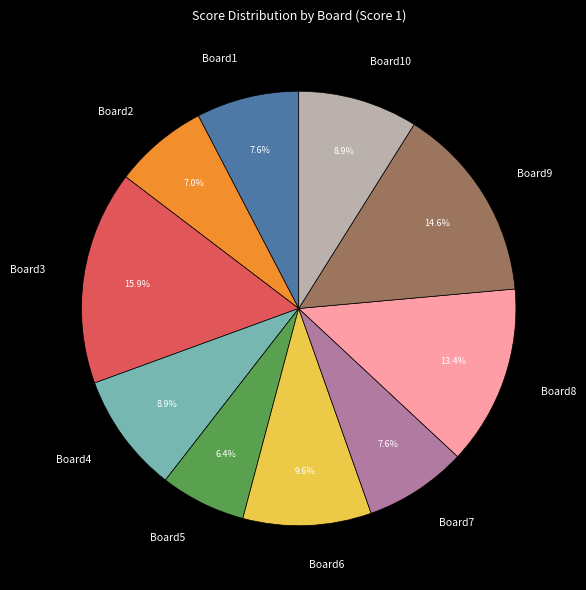

Is there any slice that represents more than half of the pie?

No